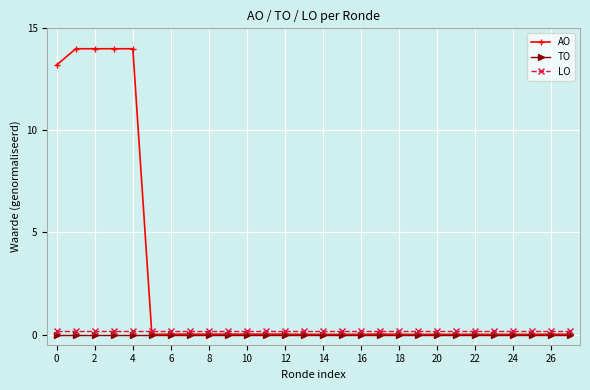

Which series has the largest total across all categories?

AO